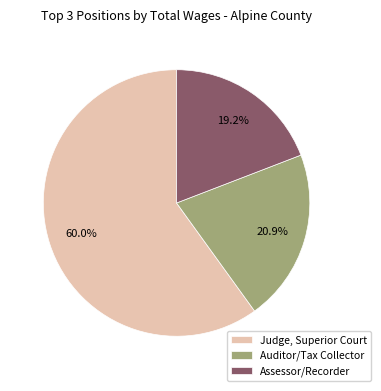

Rank the categories by value from lowest to highest.

Assessor/Recorder, Auditor/Tax Collector, Judge, Superior Court